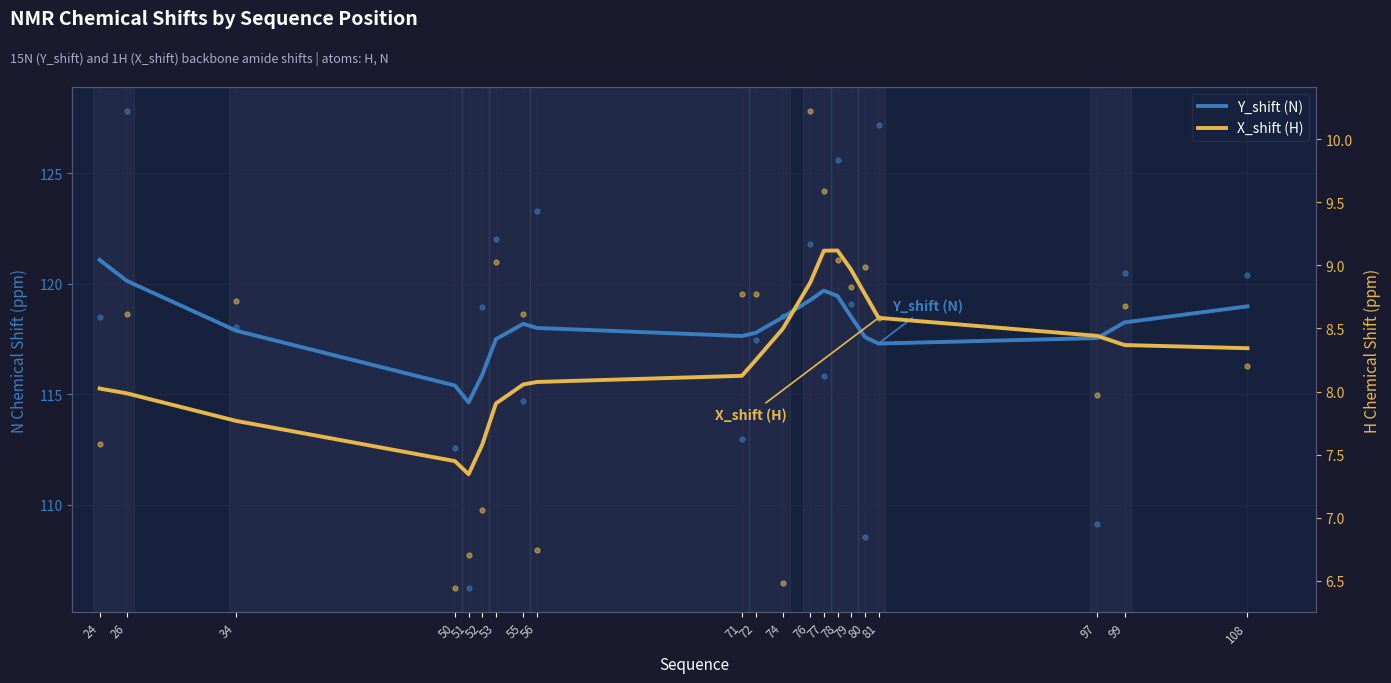

In X_shift (H), how many points are lower than both neighbors (excluding endpoints)?

1